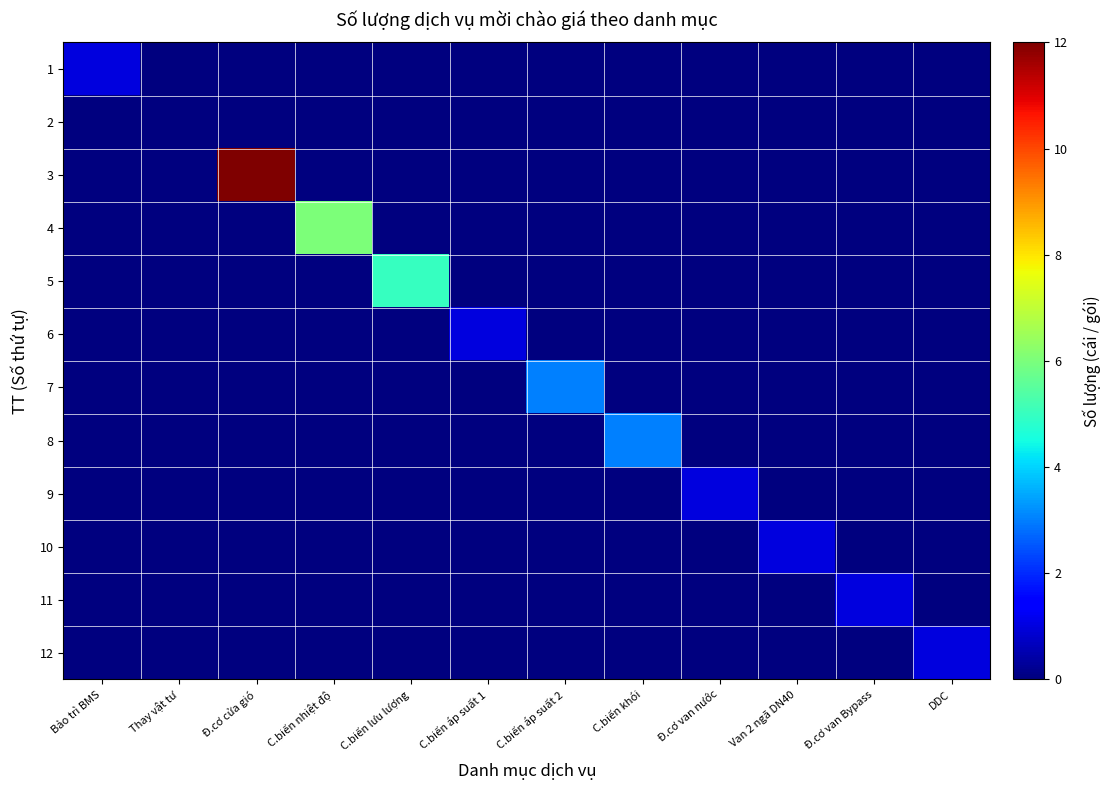

Reading right to left, extract all data points from this chart.

1: DDC=0	Đ.cơ van Bypass=0	Van 2 ngã DN40=0	Đ.cơ van nước=0	C.biến khói=0	C.biến áp suất 2=0	C.biến áp suất 1=0	C.biến lưu lượng=0	C.biến nhiệt độ=0	Đ.cơ cửa gió=0	Thay vật tư=0	Bảo trì BMS=1
2: DDC=0	Đ.cơ van Bypass=0	Van 2 ngã DN40=0	Đ.cơ van nước=0	C.biến khói=0	C.biến áp suất 2=0	C.biến áp suất 1=0	C.biến lưu lượng=0	C.biến nhiệt độ=0	Đ.cơ cửa gió=0	Thay vật tư=0	Bảo trì BMS=0
3: DDC=0	Đ.cơ van Bypass=0	Van 2 ngã DN40=0	Đ.cơ van nước=0	C.biến khói=0	C.biến áp suất 2=0	C.biến áp suất 1=0	C.biến lưu lượng=0	C.biến nhiệt độ=0	Đ.cơ cửa gió=12	Thay vật tư=0	Bảo trì BMS=0
4: DDC=0	Đ.cơ van Bypass=0	Van 2 ngã DN40=0	Đ.cơ van nước=0	C.biến khói=0	C.biến áp suất 2=0	C.biến áp suất 1=0	C.biến lưu lượng=0	C.biến nhiệt độ=6	Đ.cơ cửa gió=0	Thay vật tư=0	Bảo trì BMS=0
5: DDC=0	Đ.cơ van Bypass=0	Van 2 ngã DN40=0	Đ.cơ van nước=0	C.biến khói=0	C.biến áp suất 2=0	C.biến áp suất 1=0	C.biến lưu lượng=5	C.biến nhiệt độ=0	Đ.cơ cửa gió=0	Thay vật tư=0	Bảo trì BMS=0
6: DDC=0	Đ.cơ van Bypass=0	Van 2 ngã DN40=0	Đ.cơ van nước=0	C.biến khói=0	C.biến áp suất 2=0	C.biến áp suất 1=1	C.biến lưu lượng=0	C.biến nhiệt độ=0	Đ.cơ cửa gió=0	Thay vật tư=0	Bảo trì BMS=0
7: DDC=0	Đ.cơ van Bypass=0	Van 2 ngã DN40=0	Đ.cơ van nước=0	C.biến khói=0	C.biến áp suất 2=3	C.biến áp suất 1=0	C.biến lưu lượng=0	C.biến nhiệt độ=0	Đ.cơ cửa gió=0	Thay vật tư=0	Bảo trì BMS=0
8: DDC=0	Đ.cơ van Bypass=0	Van 2 ngã DN40=0	Đ.cơ van nước=0	C.biến khói=3	C.biến áp suất 2=0	C.biến áp suất 1=0	C.biến lưu lượng=0	C.biến nhiệt độ=0	Đ.cơ cửa gió=0	Thay vật tư=0	Bảo trì BMS=0
9: DDC=0	Đ.cơ van Bypass=0	Van 2 ngã DN40=0	Đ.cơ van nước=1	C.biến khói=0	C.biến áp suất 2=0	C.biến áp suất 1=0	C.biến lưu lượng=0	C.biến nhiệt độ=0	Đ.cơ cửa gió=0	Thay vật tư=0	Bảo trì BMS=0
10: DDC=0	Đ.cơ van Bypass=0	Van 2 ngã DN40=1	Đ.cơ van nước=0	C.biến khói=0	C.biến áp suất 2=0	C.biến áp suất 1=0	C.biến lưu lượng=0	C.biến nhiệt độ=0	Đ.cơ cửa gió=0	Thay vật tư=0	Bảo trì BMS=0
11: DDC=0	Đ.cơ van Bypass=1	Van 2 ngã DN40=0	Đ.cơ van nước=0	C.biến khói=0	C.biến áp suất 2=0	C.biến áp suất 1=0	C.biến lưu lượng=0	C.biến nhiệt độ=0	Đ.cơ cửa gió=0	Thay vật tư=0	Bảo trì BMS=0
12: DDC=1	Đ.cơ van Bypass=0	Van 2 ngã DN40=0	Đ.cơ van nước=0	C.biến khói=0	C.biến áp suất 2=0	C.biến áp suất 1=0	C.biến lưu lượng=0	C.biến nhiệt độ=0	Đ.cơ cửa gió=0	Thay vật tư=0	Bảo trì BMS=0